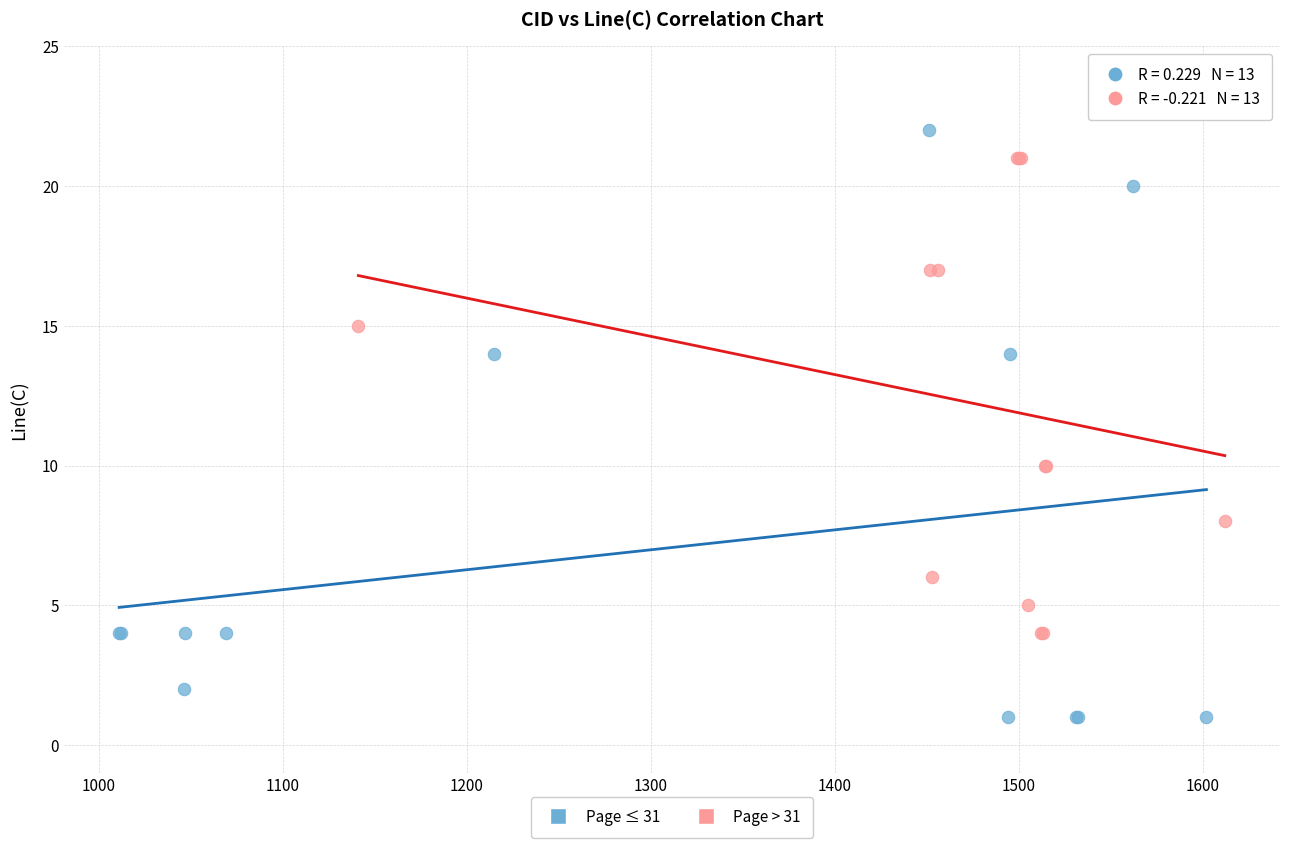

Which series has the widest spread of Y values?

Page ≤ 31